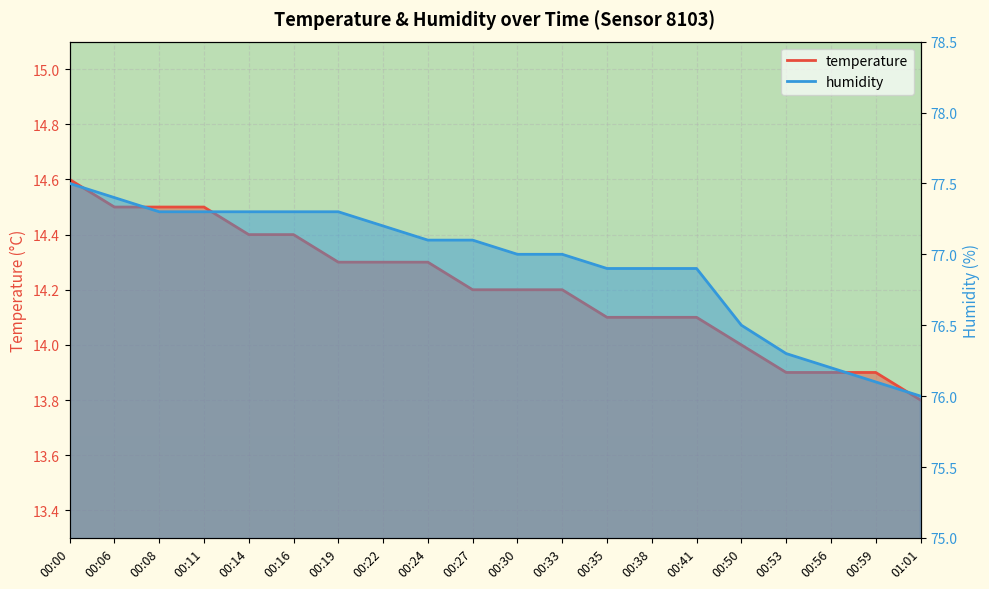

Between 00:33 and 00:38, which series saw the biggest shift?

temperature